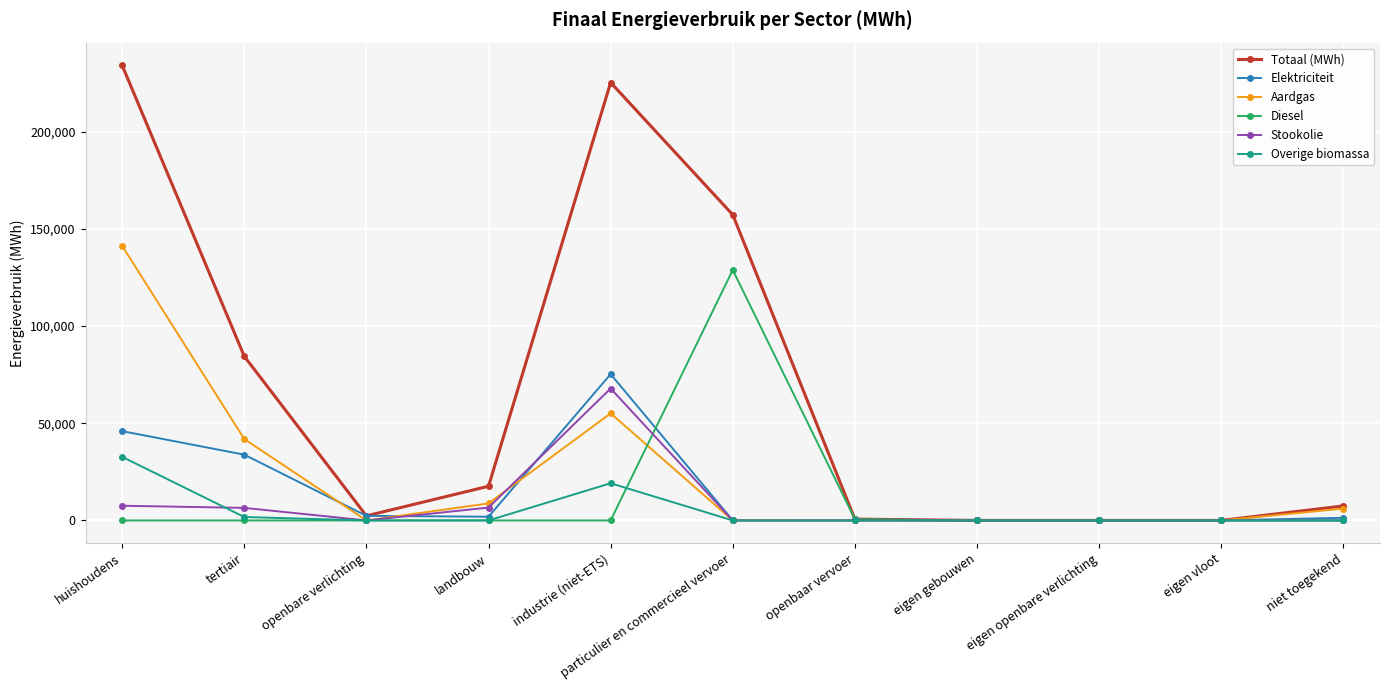

At how many categories does at least one series exceed 121081?

3